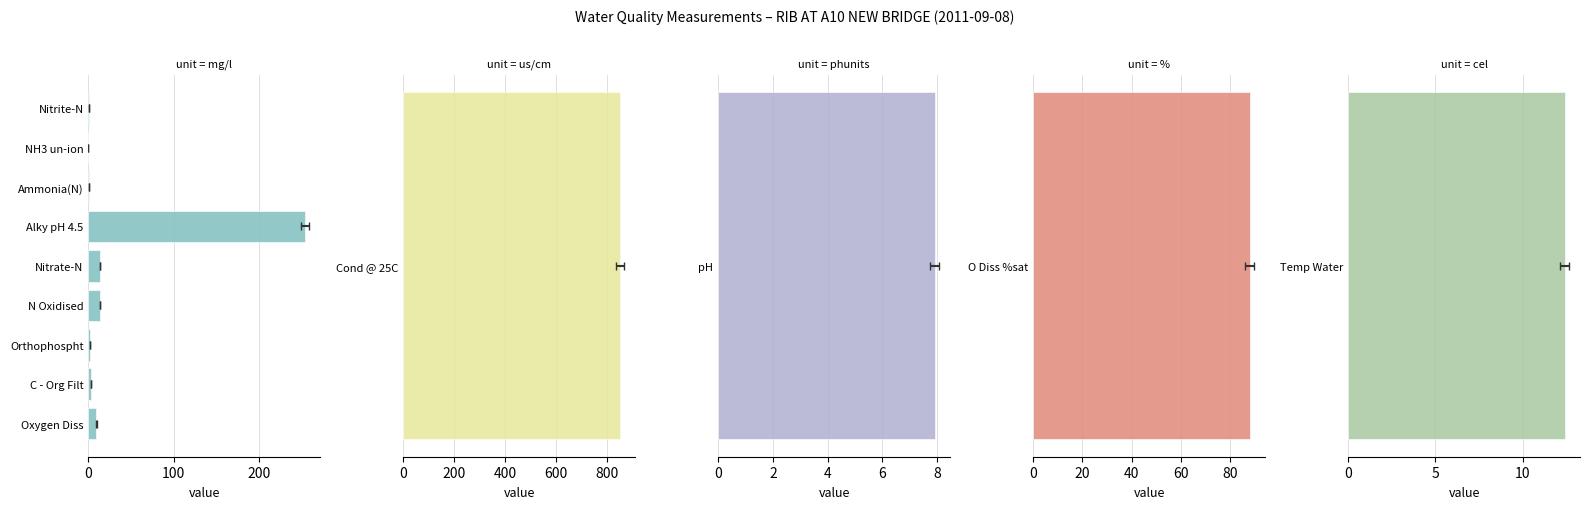

Are the bars horizontal?

Yes